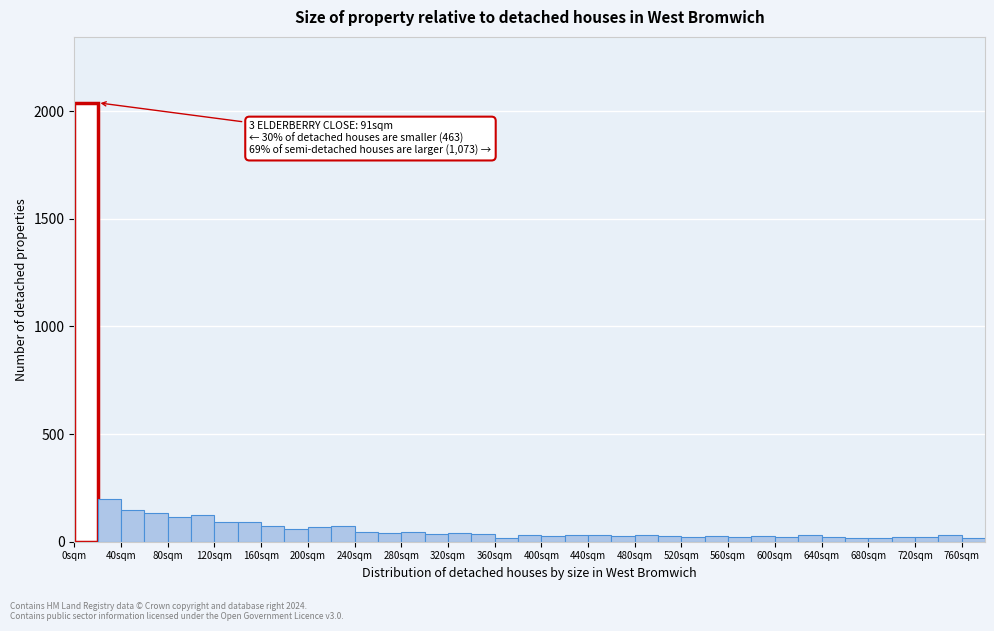

Over which range of the x-axis is the bar tallest?

0 to 20